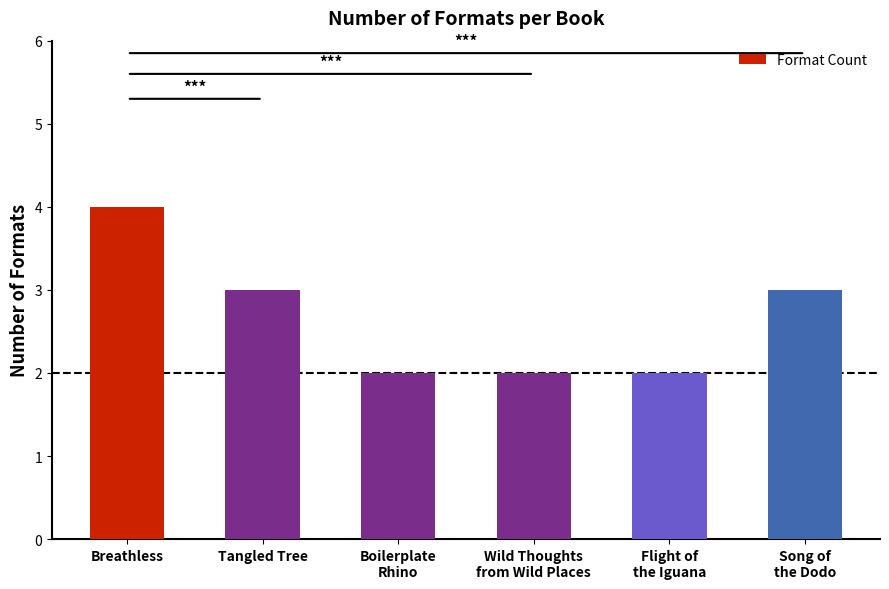

What is the difference between the values at Boilerplate
Rhino and Breathless?

2